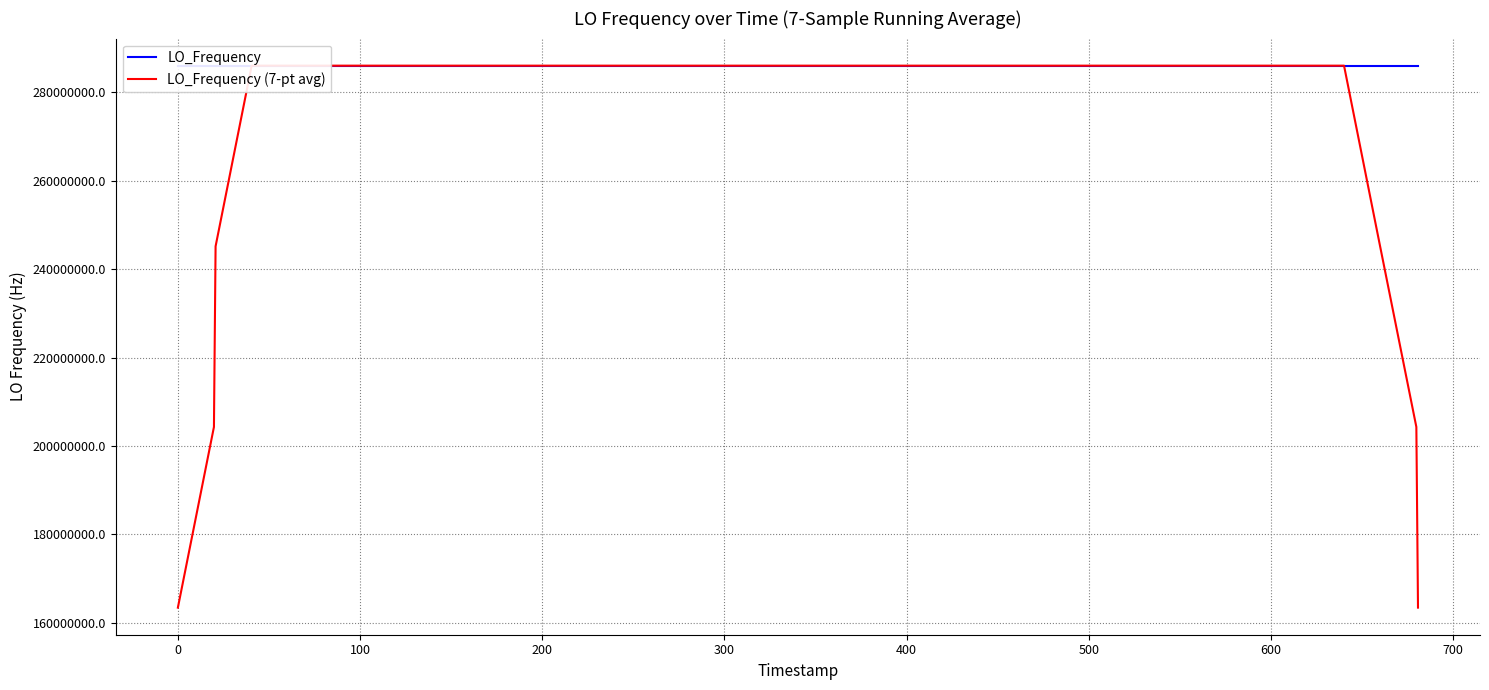

At how many categories does at least one series exceed 172917565?

40